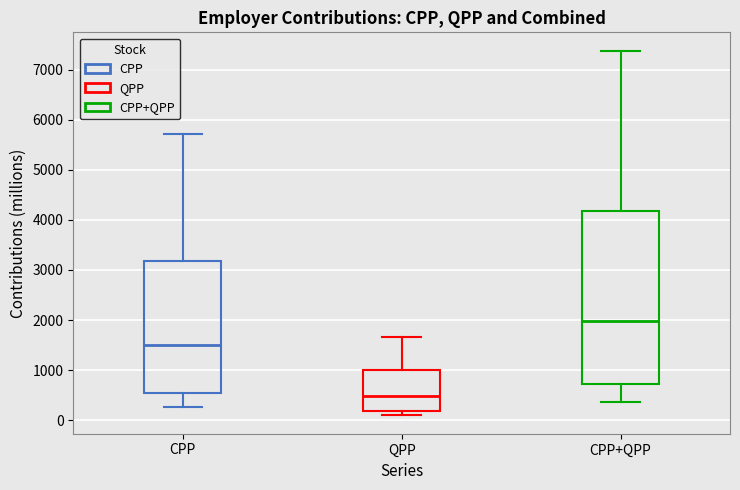

Where is the upper edge of the box for CPP+QPP on the y-axis? The values are not printed on the chart, so give them approximately, as read against the axis.

4200